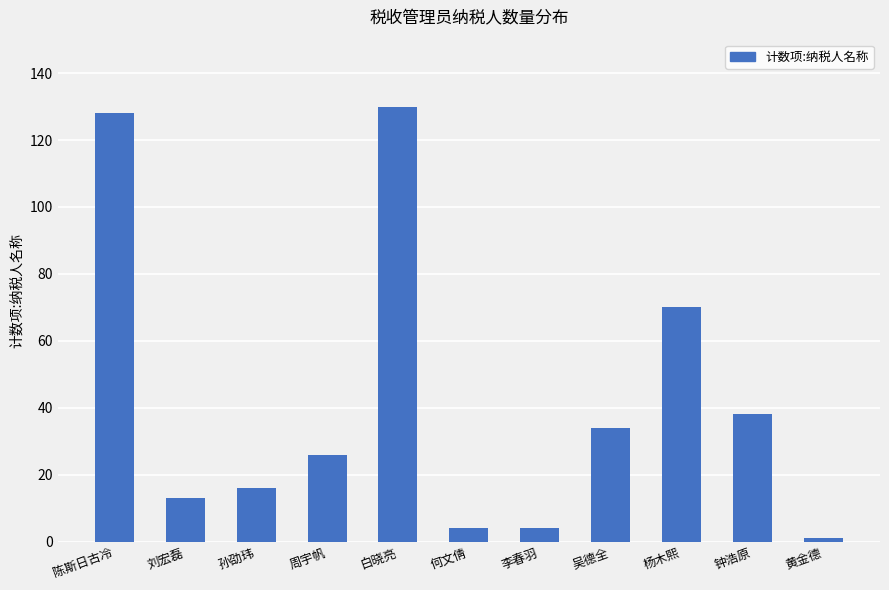

Which label corresponds to the smallest value in the chart?

黄金德